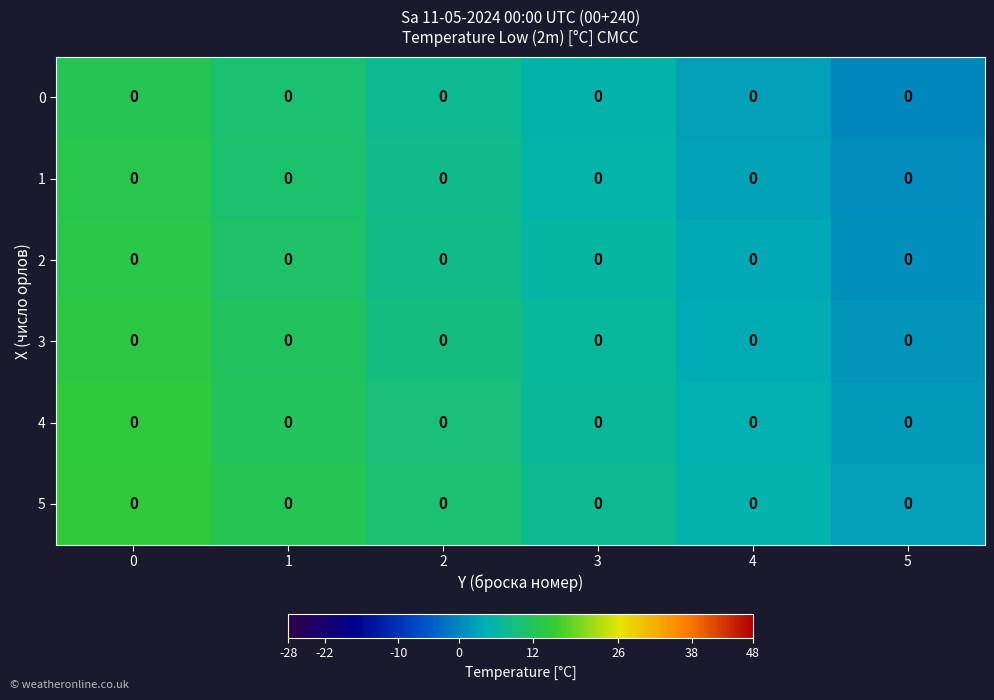

At how many categories does at least one series exceed 4?

5